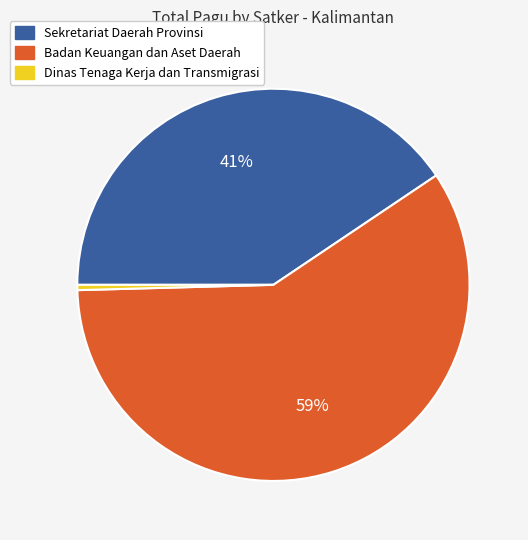

True or false: Sekretariat Daerah Provinsi accounts for 41% of the total.

True